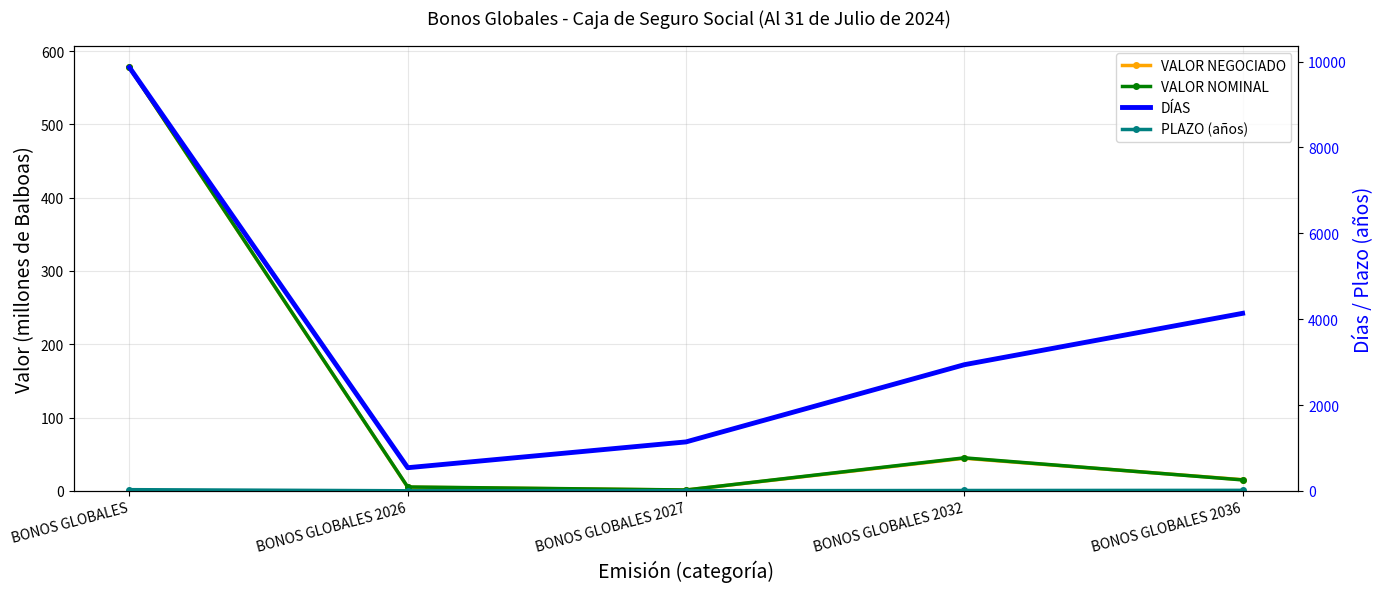

Is it true that VALOR NEGOCIADO equals 25.3 at BONOS GLOBALES 2032?

False